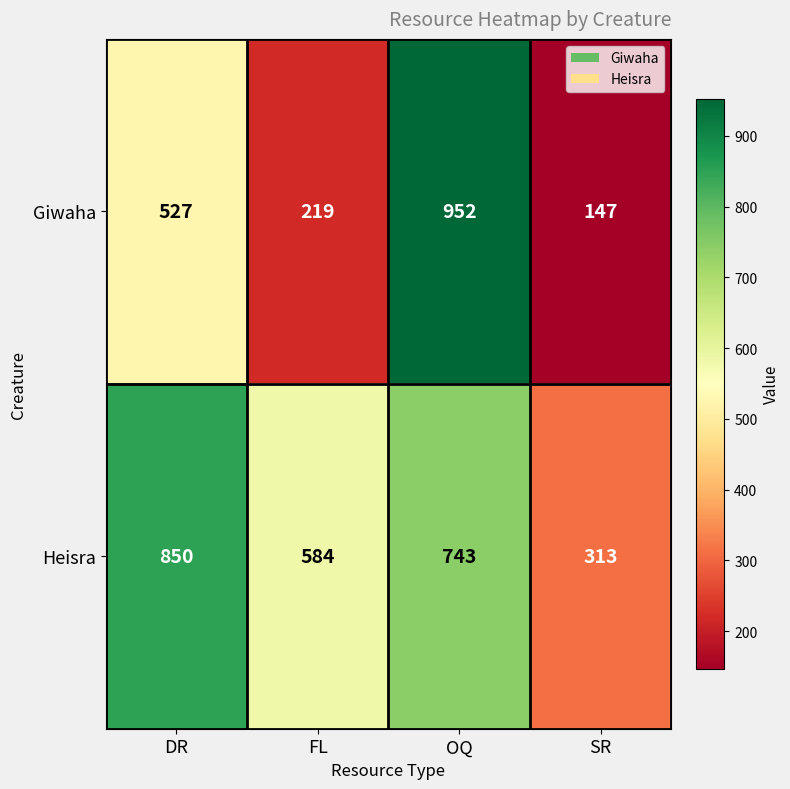

Which category has the highest value across all series?

OQ